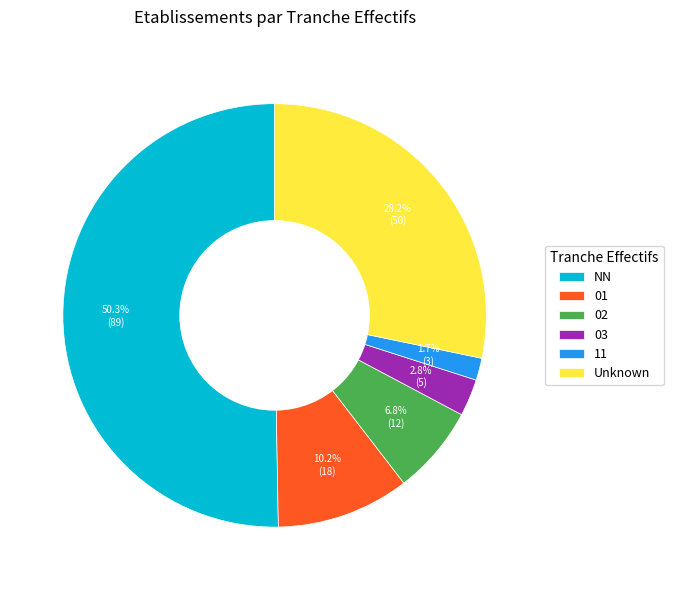

The 02 slice represents 18% of the pie. True or false?

False